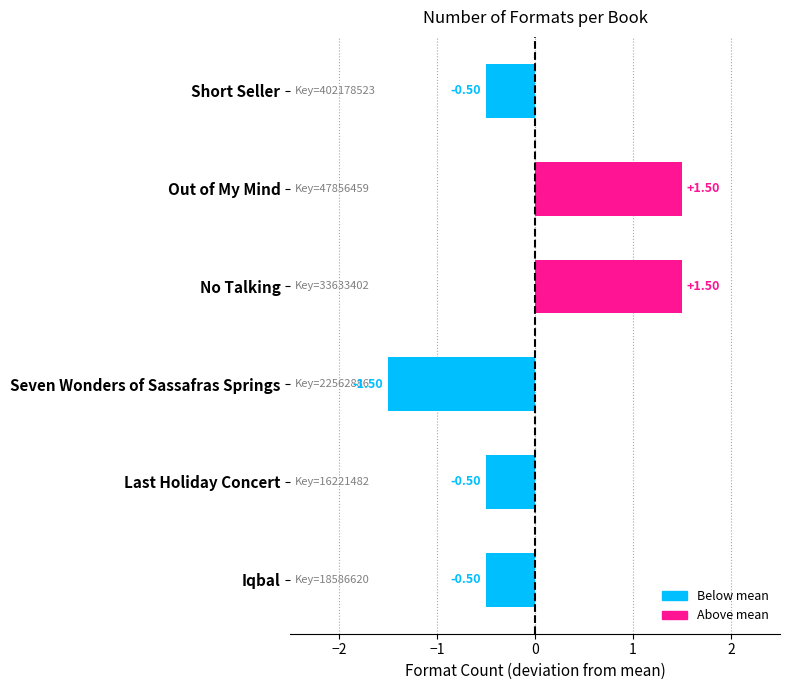

Are the bars grouped side by side (vs. stacked)?

No